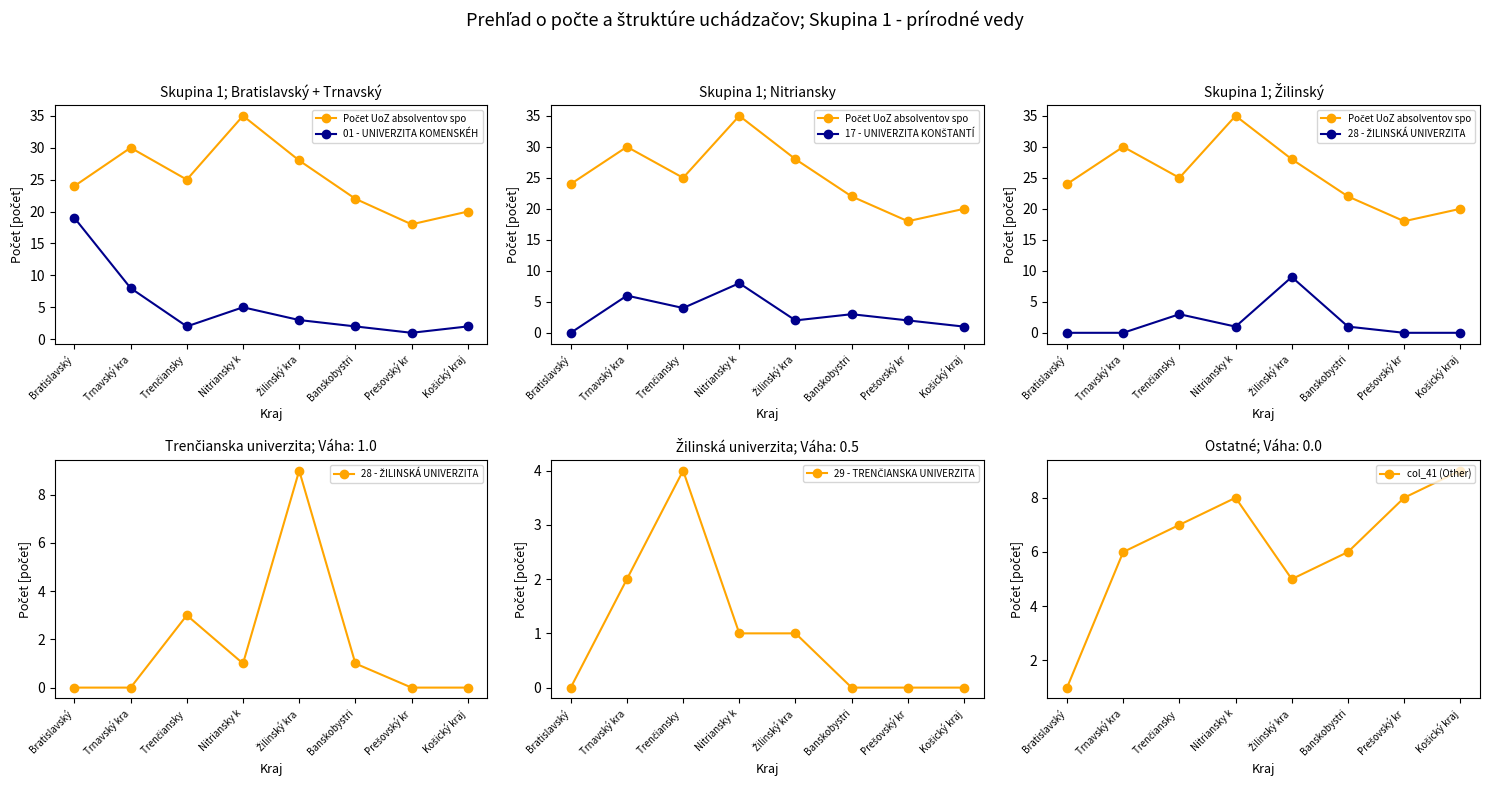

At which label does 28 - ŽILINSKÁ UNIVERZITA reach its peak?

Žilinský kra